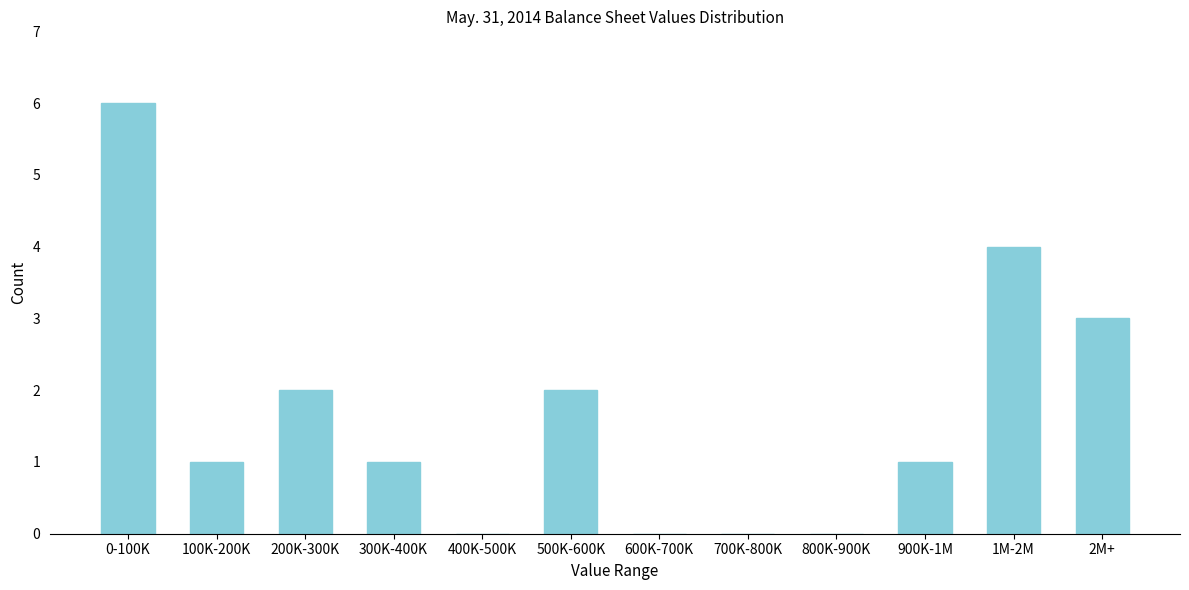

Reading right to left, what are all the values shown in this chart?

2M+=3	1M-2M=4	900K-1M=1	800K-900K=0	700K-800K=0	600K-700K=0	500K-600K=2	400K-500K=0	300K-400K=1	200K-300K=2	100K-200K=1	0-100K=6